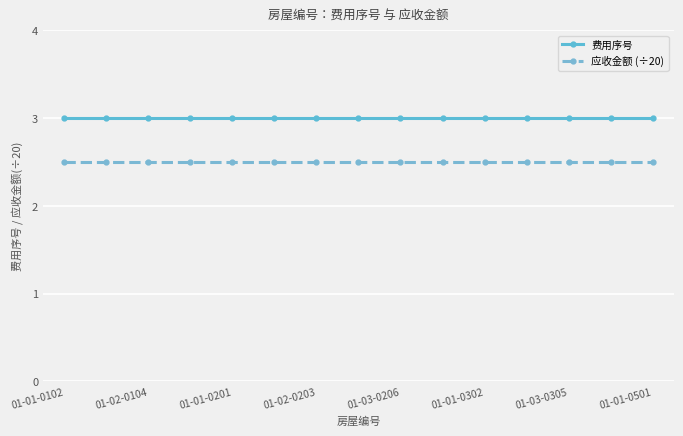

Rank the series by their maximum value, from lowest to highest.

应收金额 (÷20), 费用序号